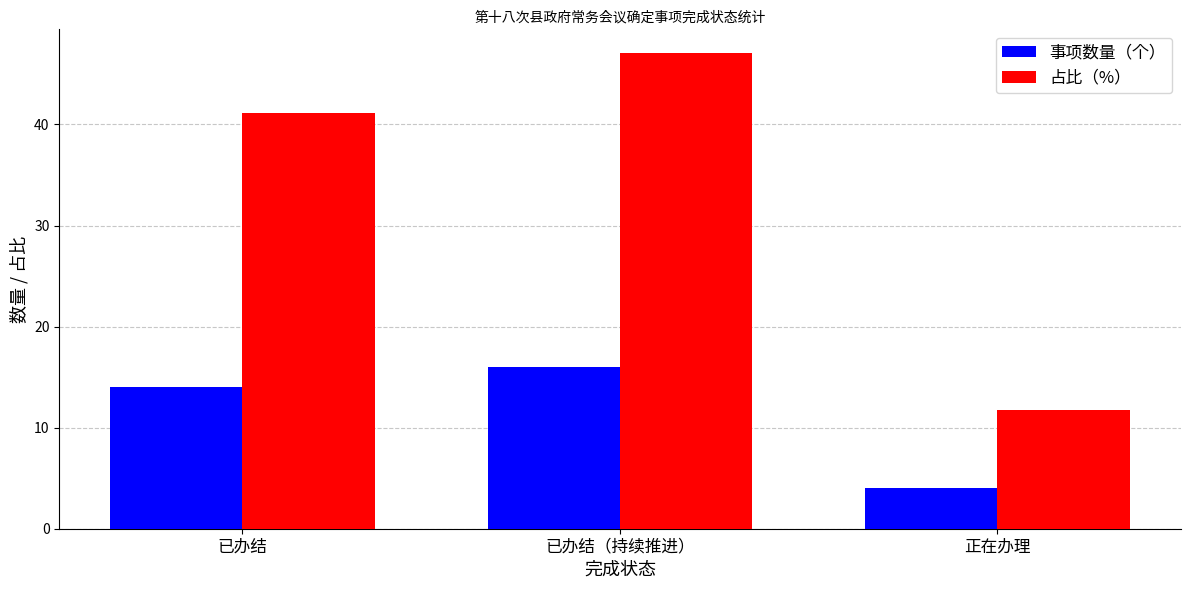

What is the label of the 2nd bar from the right?

已办结（持续推进）